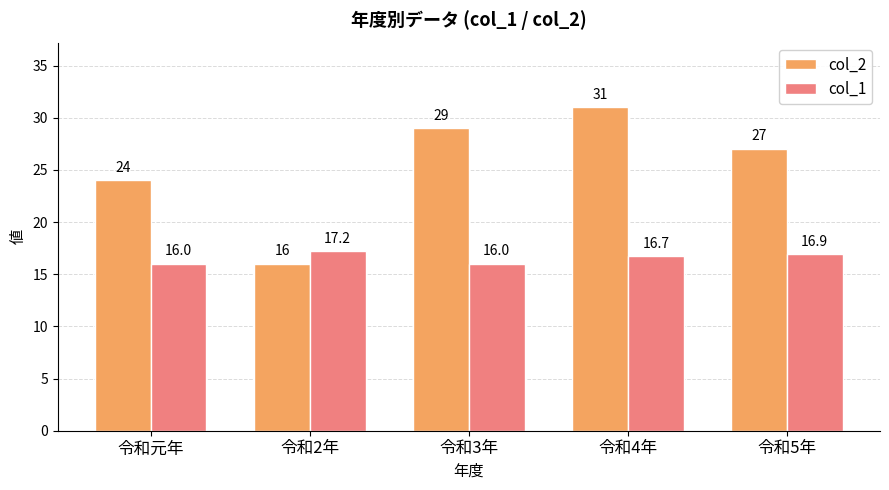

How many categories are shown in the chart?

5